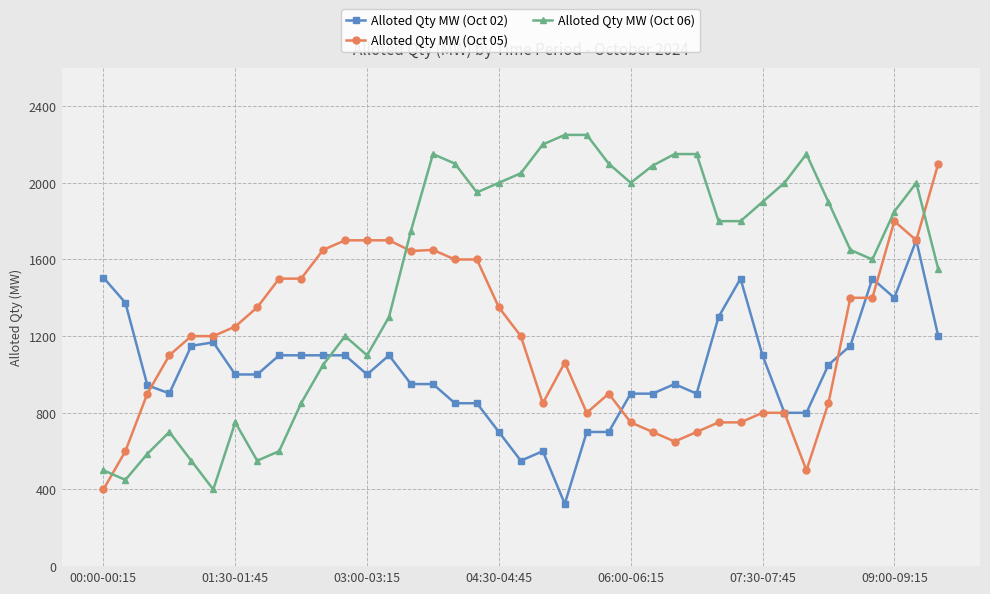

True or false: Alloted Qty MW (Oct 06) has more than 1 interior local peaks.

True